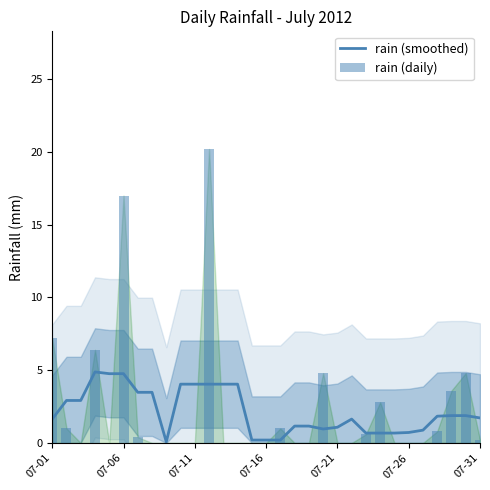

The rain (smoothed) series shows 0.5 at 07-31. True or false?

False